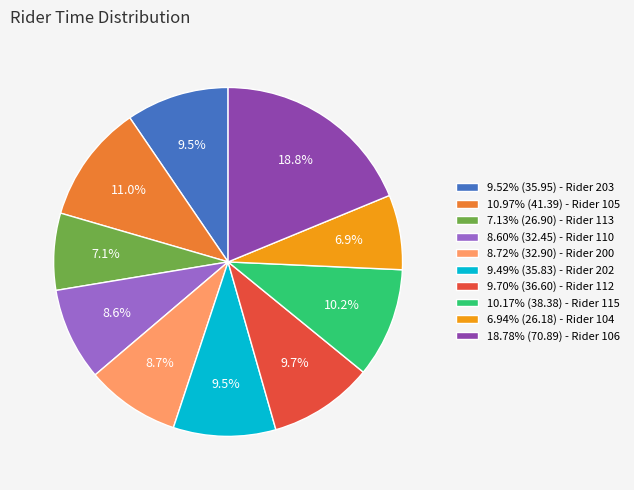

What is the ratio of the value at 9.49% (35.83) - Rider 202 to the value at 8.60% (32.45) - Rider 110?

1.1